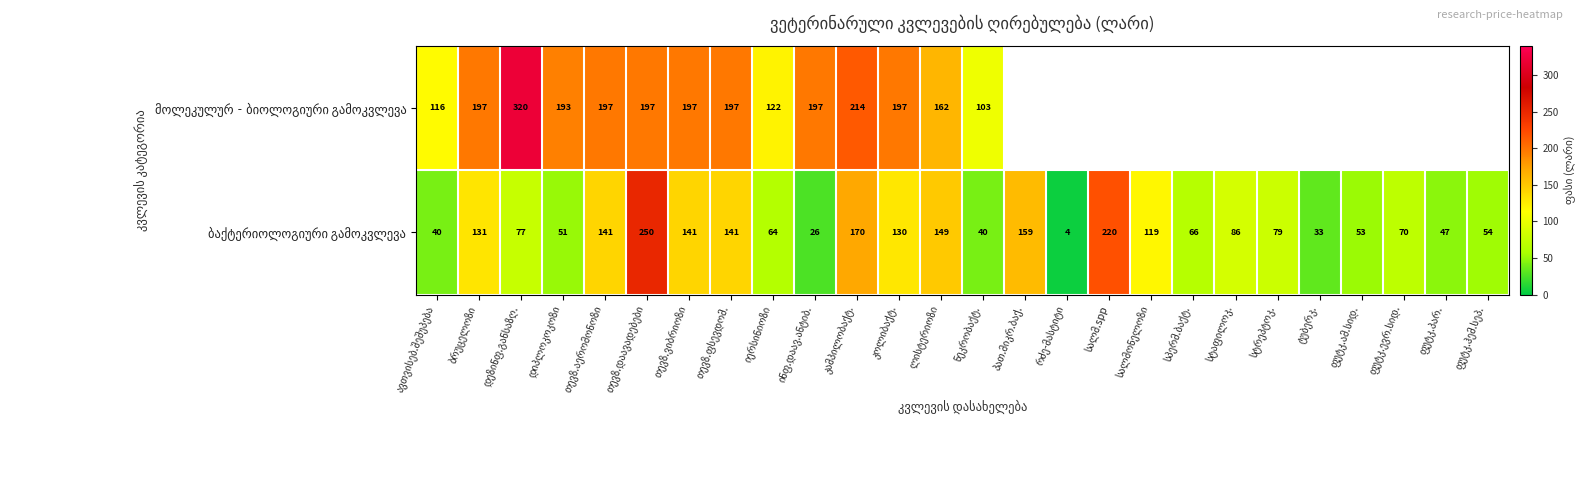

What value does the მოლეკულურ‐ბიოლოგიური გამოკვლევა series have at ნეკრობაქტ.?

103.0